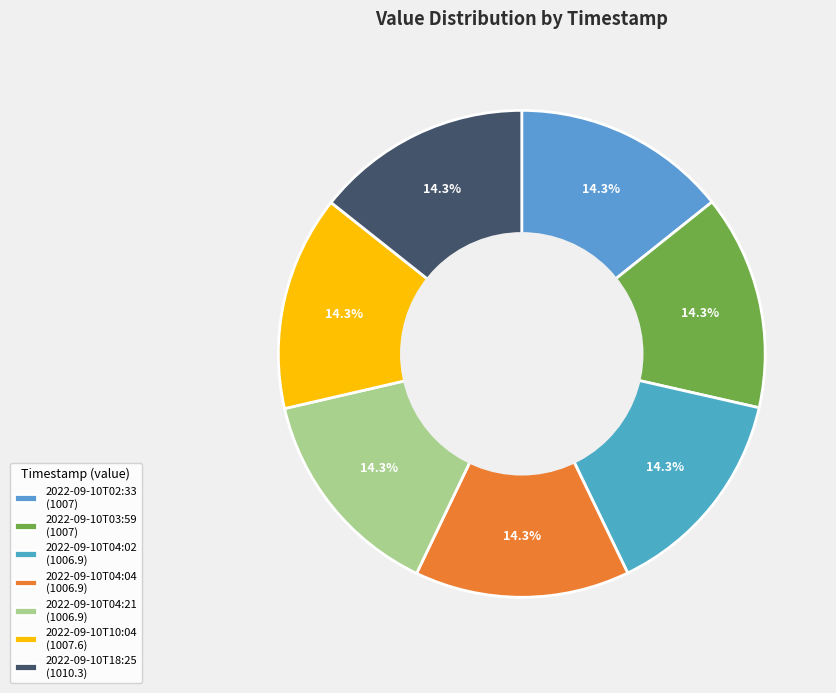

To the nearest percent, what is the combined percentage of 2022-09-10T02:33 and 2022-09-10T04:21?

29%